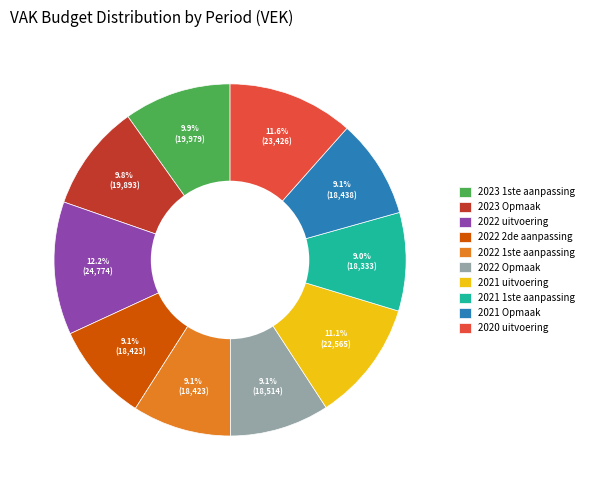

To the nearest percent, what is the average slice percentage?

10%